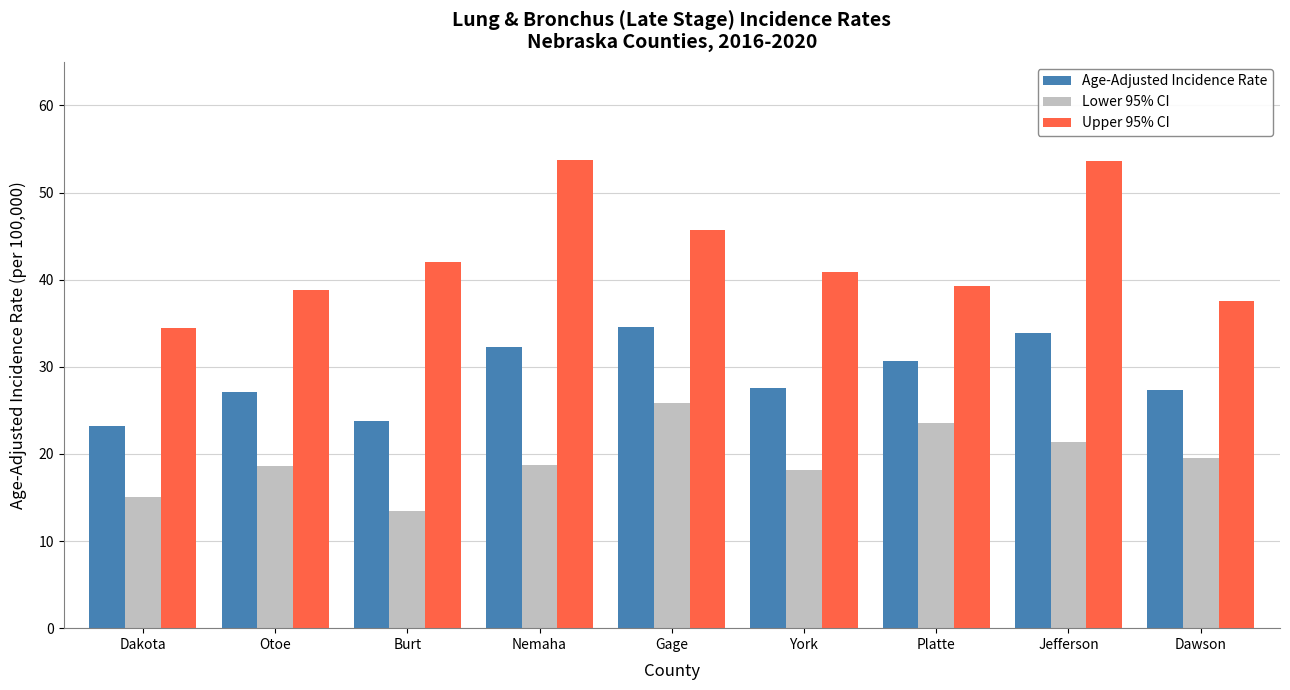

At Platte, list the series in order from largest to smallest.

Upper 95% CI, Age-Adjusted Incidence Rate, Lower 95% CI